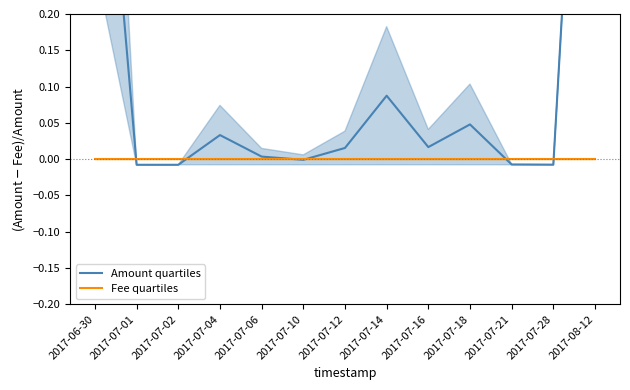

How many series are shown in this chart?

2